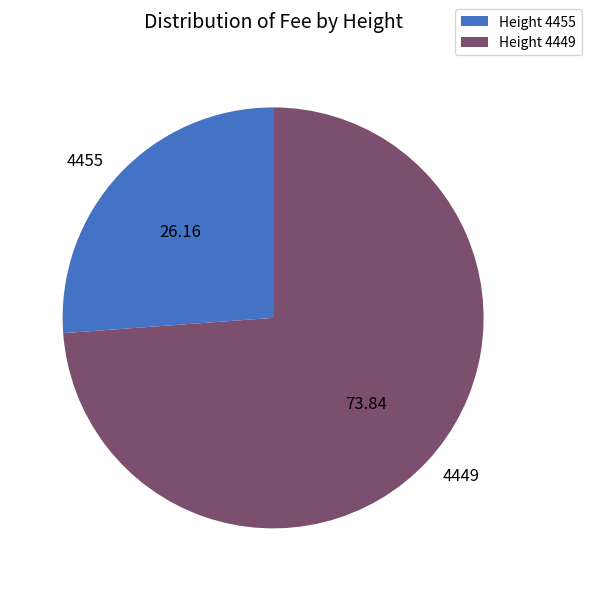

What is the ratio of the value at Height 4449 to the value at Height 4455?

2.8